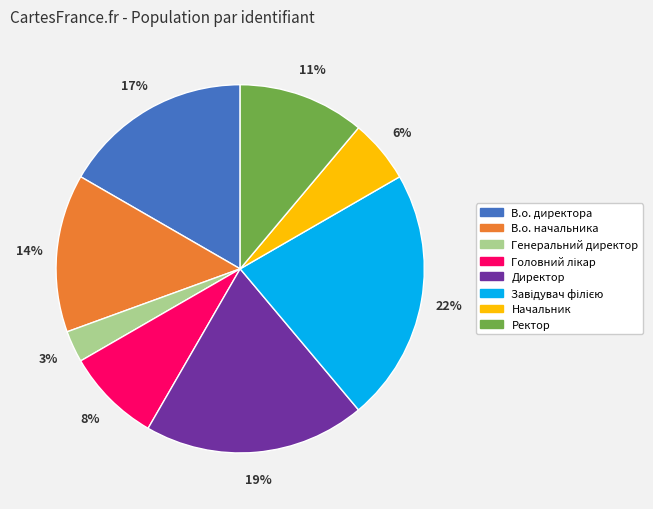

To the nearest percent, what percentage of the pie is В.о. директора?

17%